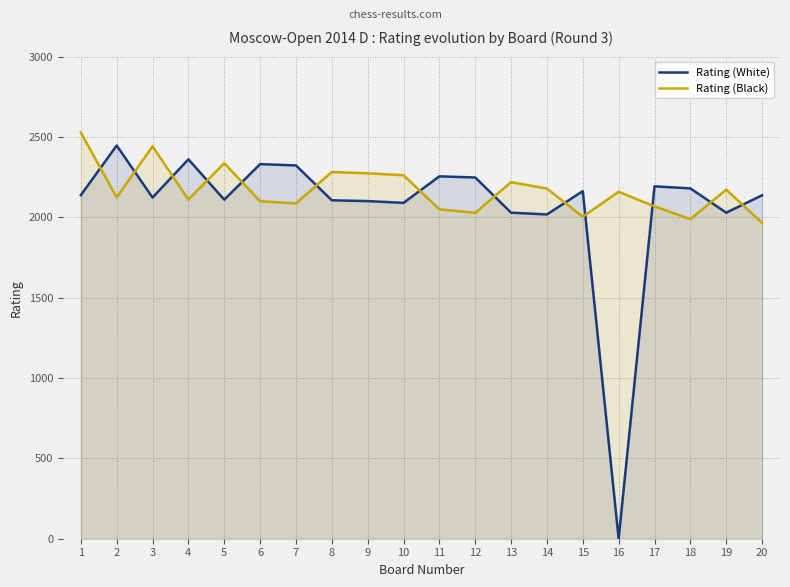

What is the sum of all Rating (White) values?

41382